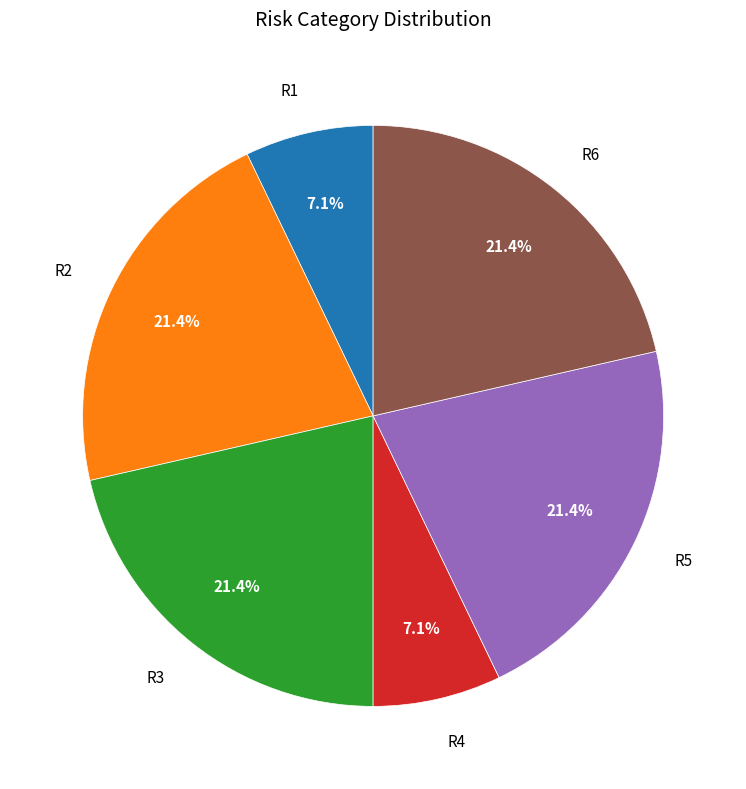

Is there any slice that represents more than half of the pie?

No